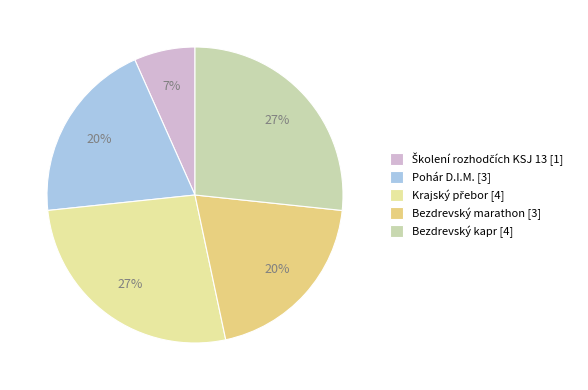

How many segments does this pie chart have?

5